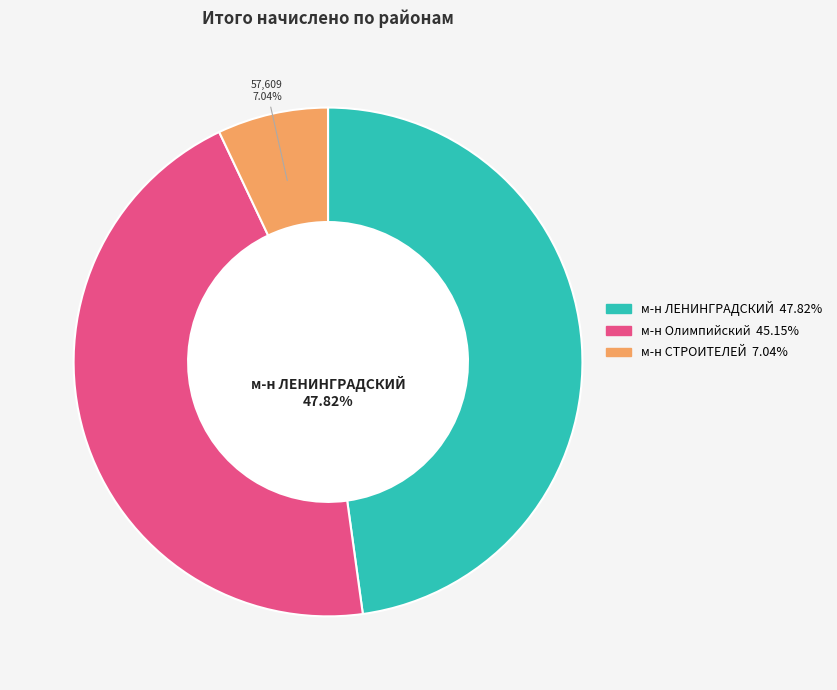

Does any single category account for the majority?

No